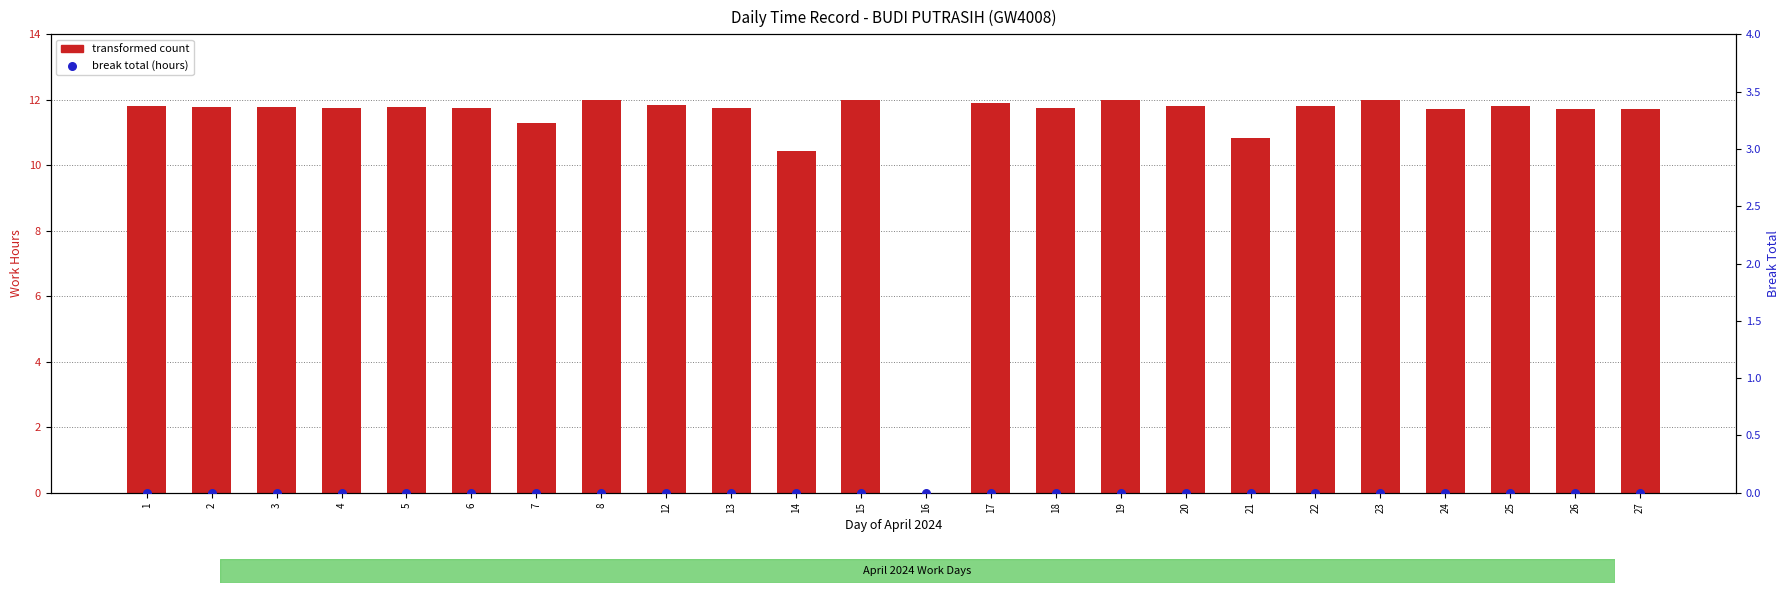

At which category is the sum across all series the highest?

8